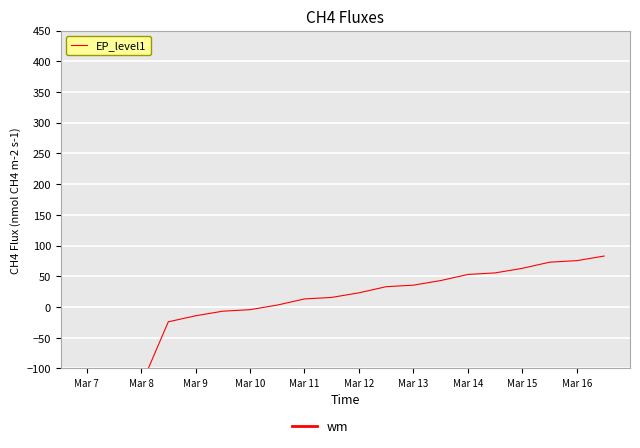

How many distinct data groups are displayed?

1